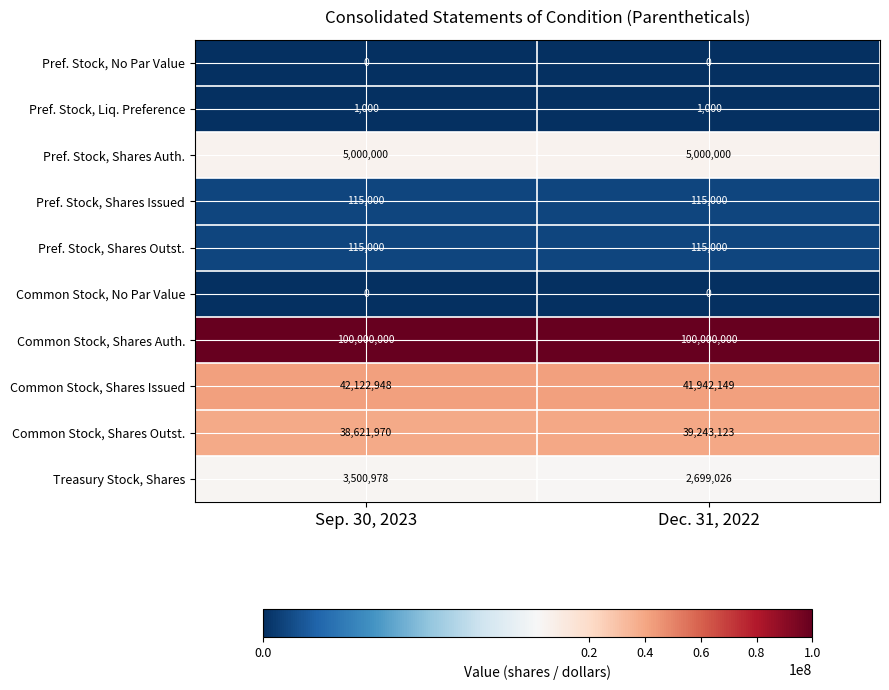

Reading left to right, list all the values displayed in this chart.

Pref. Stock, No Par Value: 0	0
Pref. Stock, Liq. Preference: 1000	1000
Pref. Stock, Shares Auth.: 5000000	5000000
Pref. Stock, Shares Issued: 115000	115000
Pref. Stock, Shares Outst.: 115000	115000
Common Stock, No Par Value: 0	0
Common Stock, Shares Auth.: 100000000	100000000
Common Stock, Shares Issued: 42122948	41942149
Common Stock, Shares Outst.: 38621970	39243123
Treasury Stock, Shares: 3500978	2699026